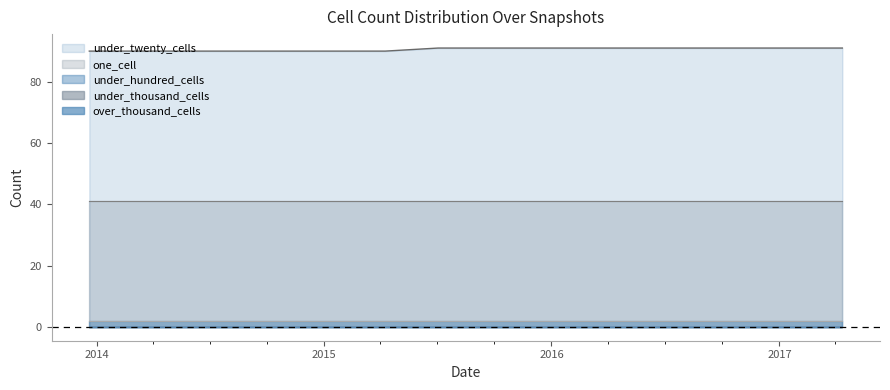

True or false: under_hundred_cells and one_cell cross at least once.

False